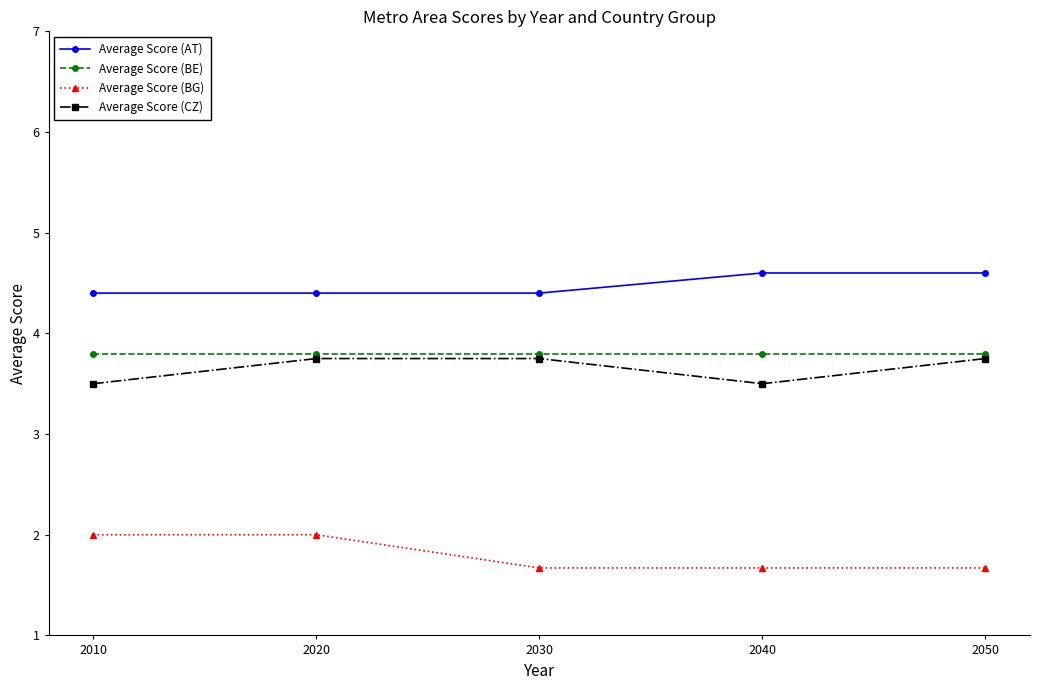

How many data points does each series have?

5